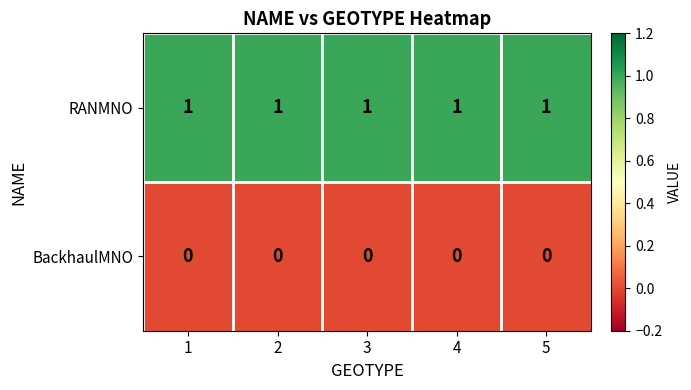

Rank the series at 5 from highest to lowest value.

RANMNO, BackhaulMNO